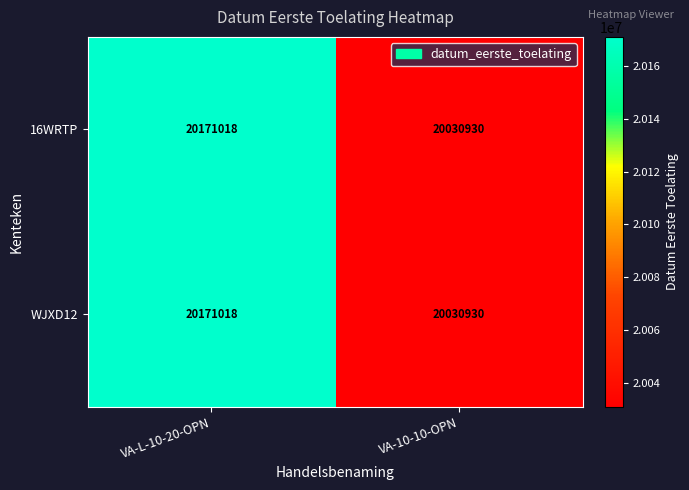

At which category is the sum across all series the highest?

VA-L-10-20-OPN